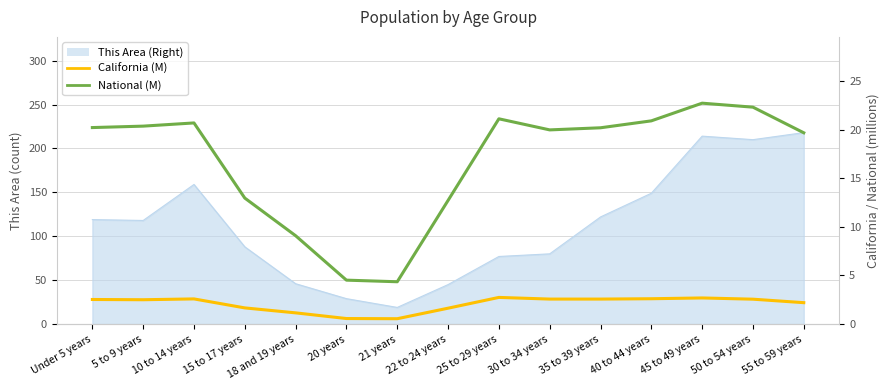

What position from the right is 30 to 34 years?

6